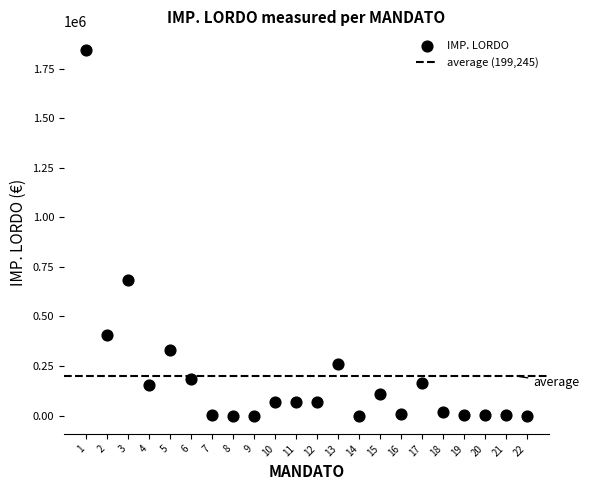

What Y value in the scatter plot is closest to 922609?

682771.9